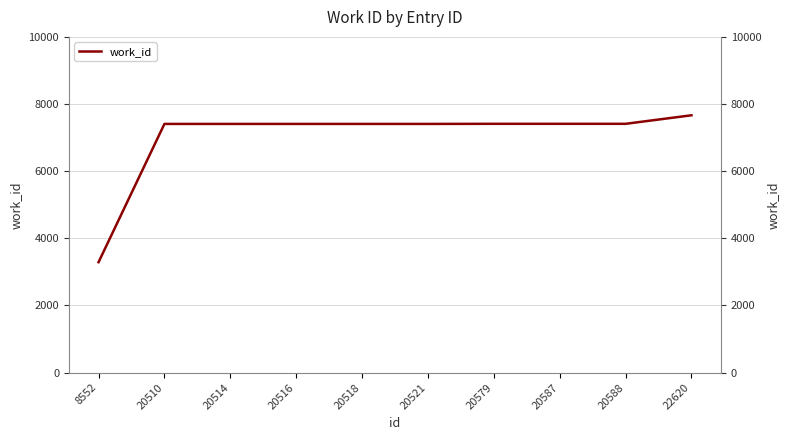

What is the difference between the maximum and minimum values?

4375